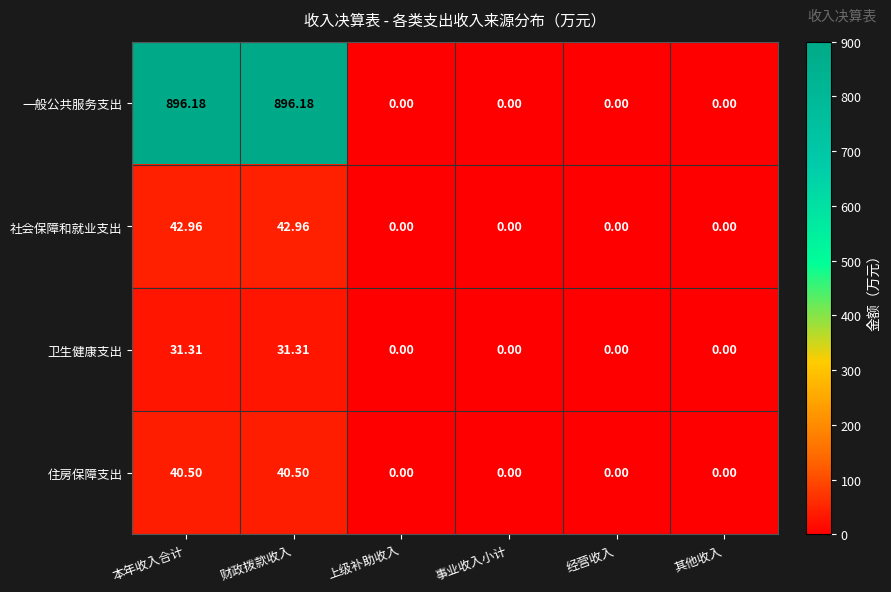

Is the value of 社会保障和就业支出 at 财政拨款收入 greater than the value of 卫生健康支出 at 其他收入?

Yes